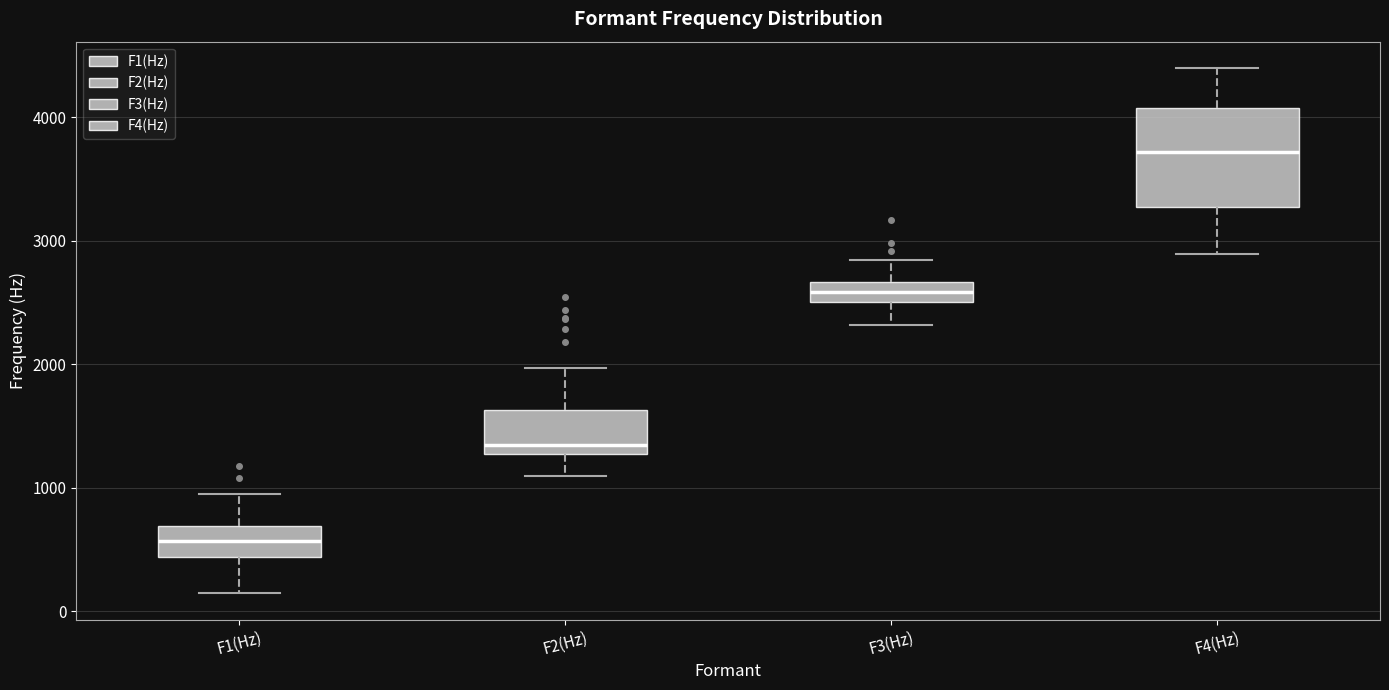

Which box is the tallest, from its lower edge to its upper edge?

F4(Hz)